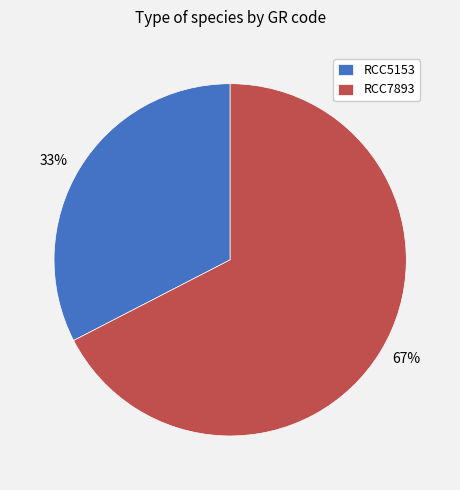

The RCC7893 slice represents 67% of the pie. True or false?

True